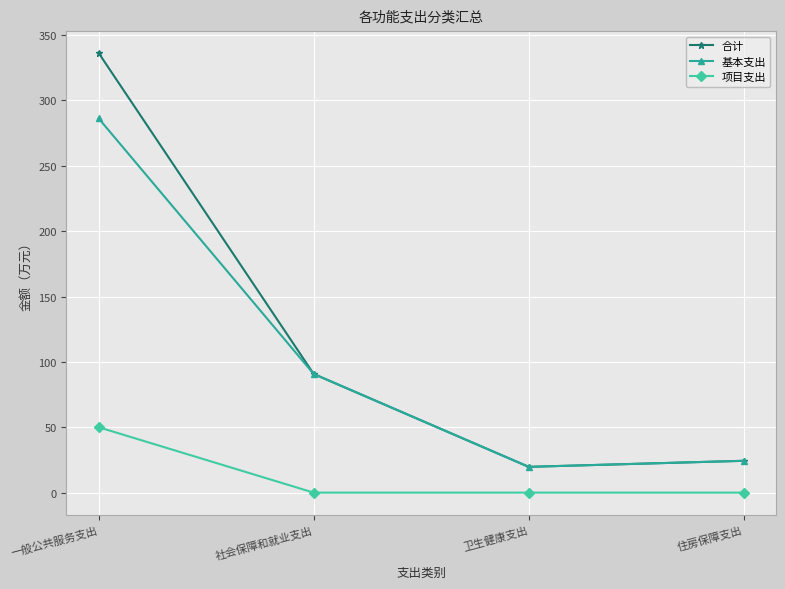

At how many categories does at least one series exceed 205?

1